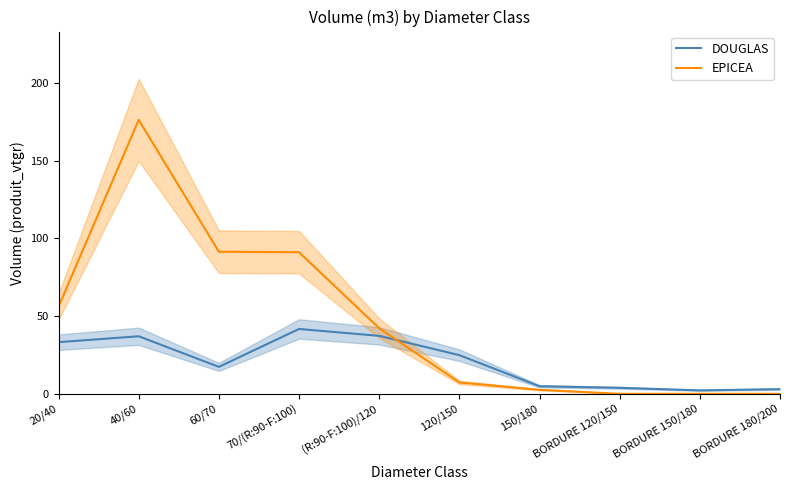

Reading left to right, extract all data points from this chart.

DOUGLAS: 20/40=33.2	40/60=37.0	60/70=17.3	70/(R:90-F:100)=41.7	(R:90-F:100)/120=37.3	120/150=24.9	150/180=4.9	BORDURE 120/150=3.9	BORDURE 150/180=2.2	BORDURE 180/200=3.0
EPICEA: 20/40=56.0	40/60=176.2	60/70=91.4	70/(R:90-F:100)=91.1	(R:90-F:100)/120=42.2	120/150=7.3	150/180=2.6	BORDURE 120/150=0.0	BORDURE 150/180=0.0	BORDURE 180/200=0.0